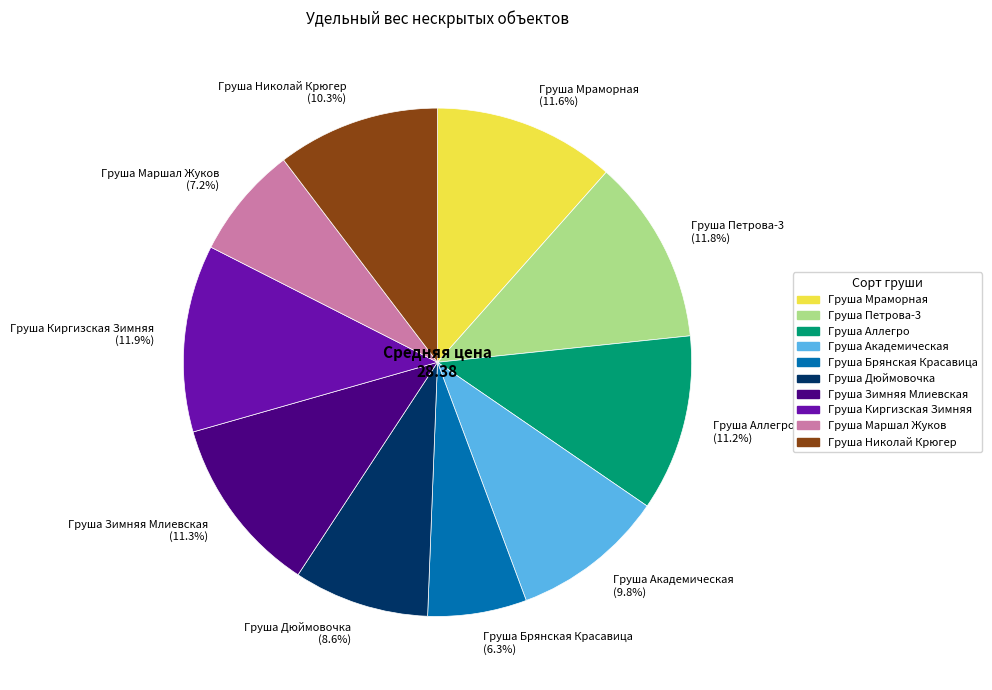

To the nearest percent, what is the difference between the Груша Мраморная and Груша Маршал Жуков slice percentages?

4%